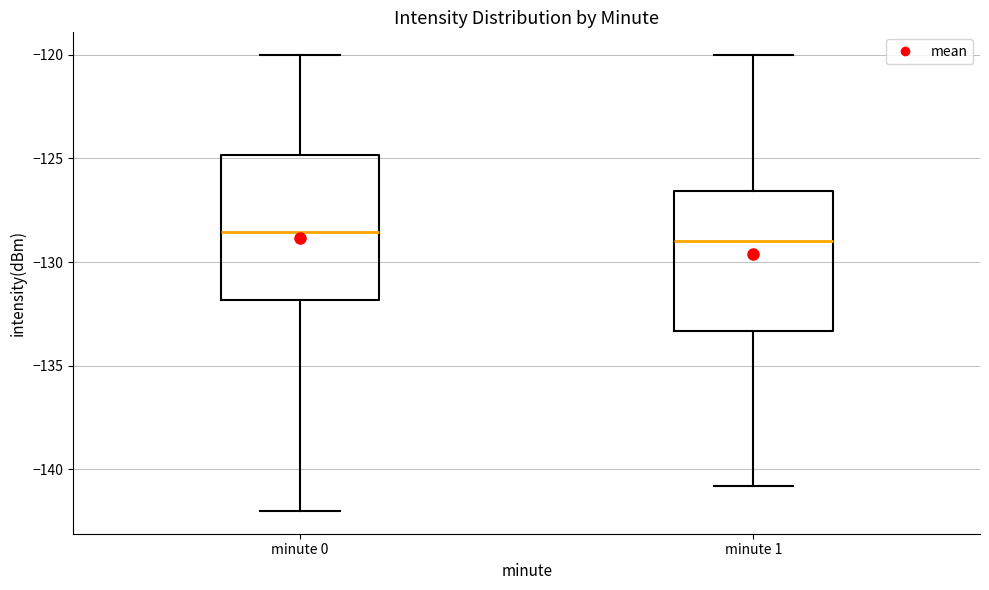

Where does the median line of the box for minute 1 sit on the y-axis? The values are not printed on the chart, so give them approximately, as read against the axis.

-129.0